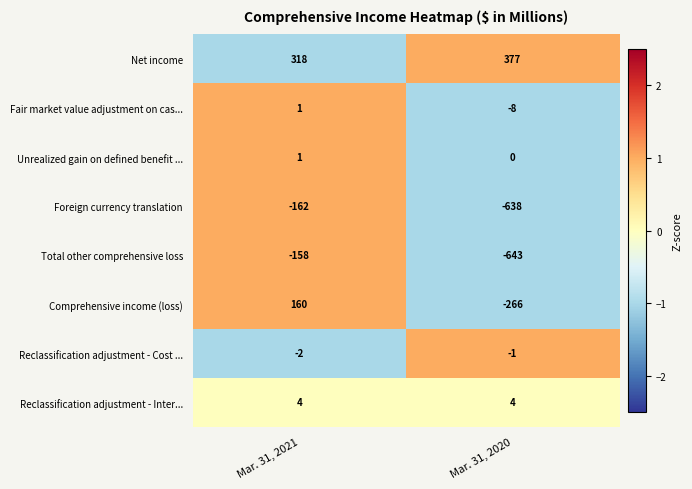

Reading left to right, transcribe all the data shown in this chart.

Net income: Mar. 31, 2021=318	Mar. 31, 2020=377
Fair market value adjustment on cas...: Mar. 31, 2021=1	Mar. 31, 2020=-8
Unrealized gain on defined benefit ...: Mar. 31, 2021=1	Mar. 31, 2020=0
Foreign currency translation: Mar. 31, 2021=-162	Mar. 31, 2020=-638
Total other comprehensive loss: Mar. 31, 2021=-158	Mar. 31, 2020=-643
Comprehensive income (loss): Mar. 31, 2021=160	Mar. 31, 2020=-266
Reclassification adjustment - Cost ...: Mar. 31, 2021=-2	Mar. 31, 2020=-1
Reclassification adjustment - Inter...: Mar. 31, 2021=4	Mar. 31, 2020=4